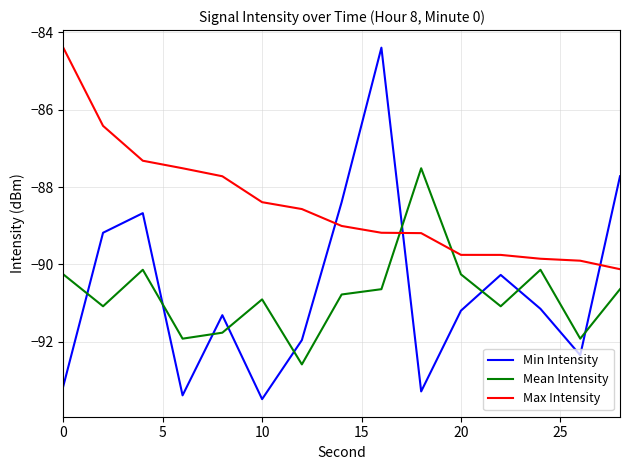

Which series ends up on top after the final intersection of Mean Intensity and Max Intensity?

Max Intensity